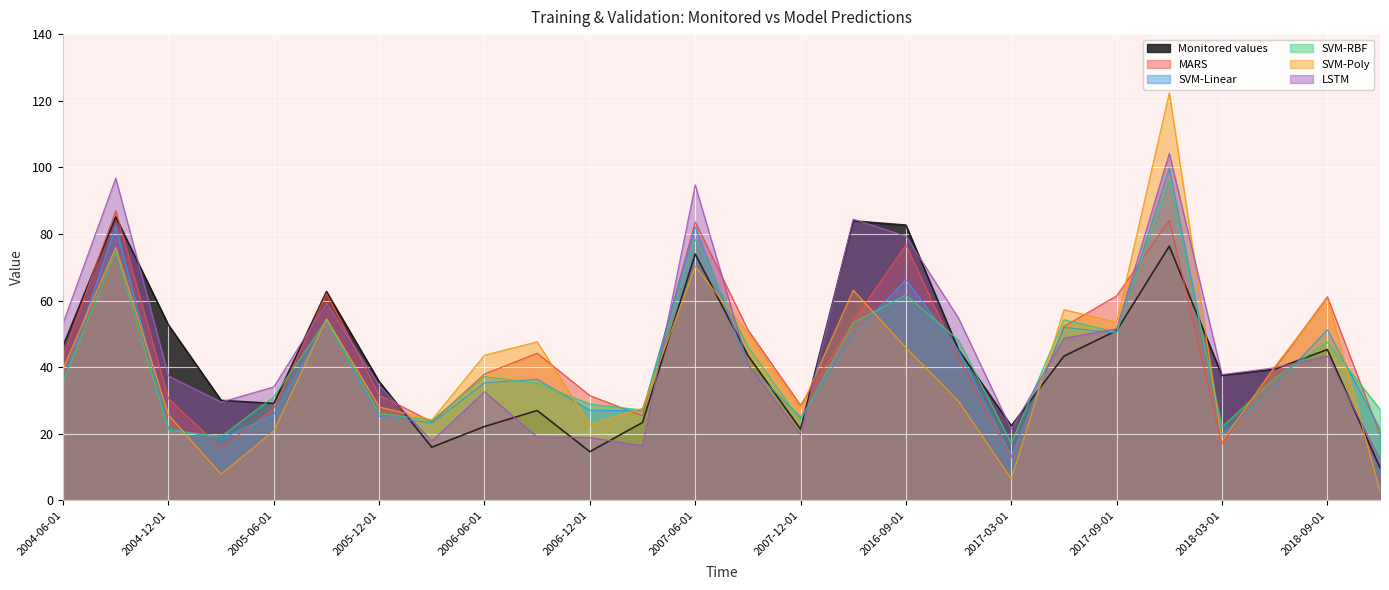

What is the total value across all series at 2007-06-01?

483.1